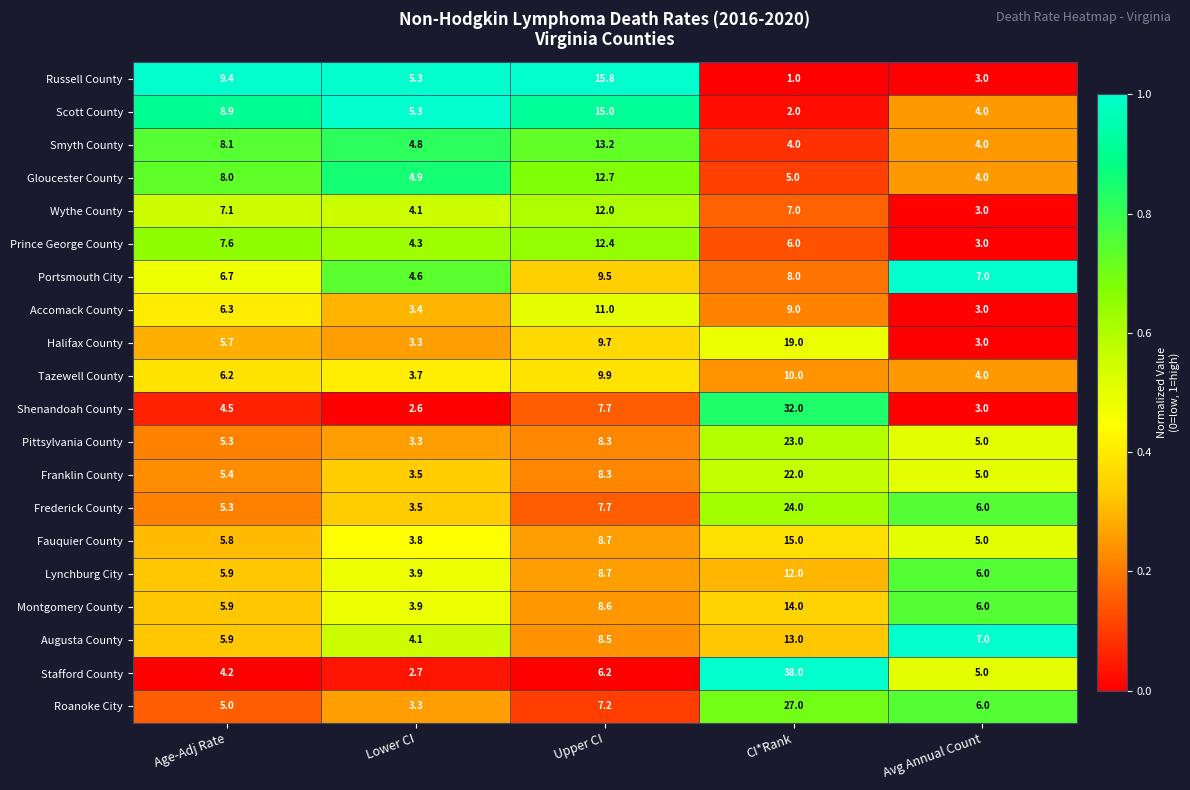

True or false: Smyth County has a value of 13.2 at Upper CI.

True